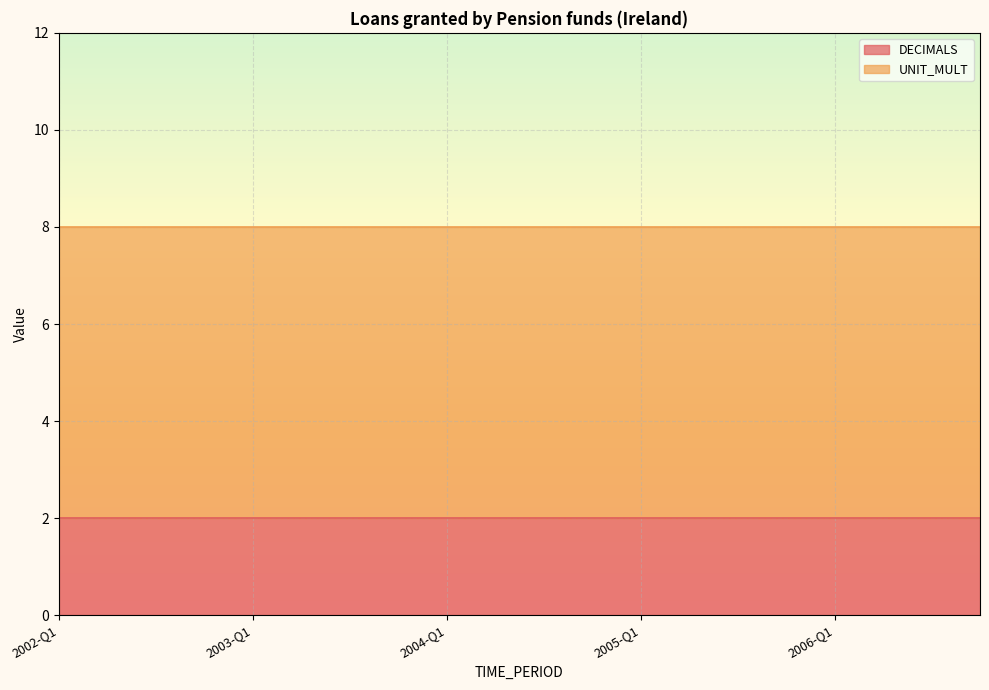

At which category is the sum across all series the highest?

2002-Q1